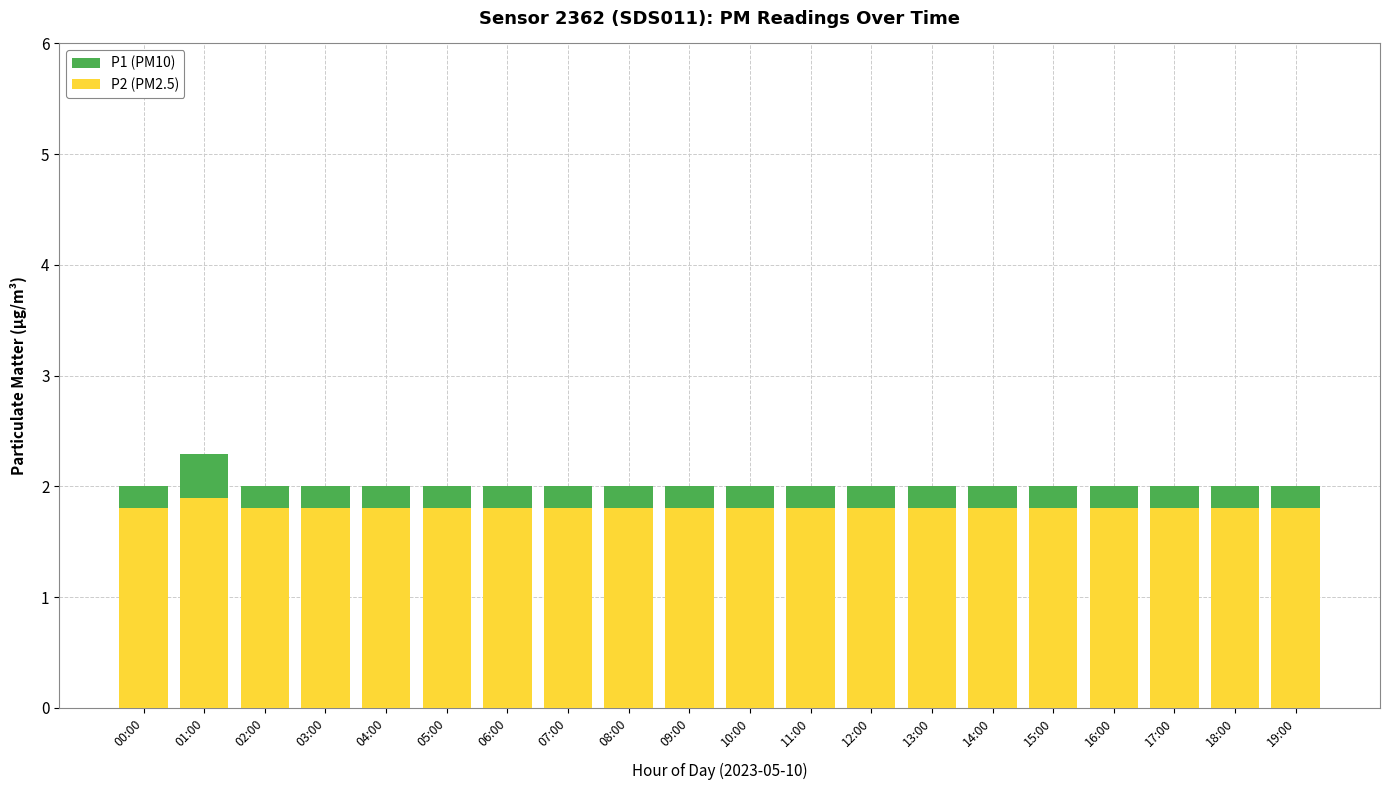

What position from the right is 01:00?

19